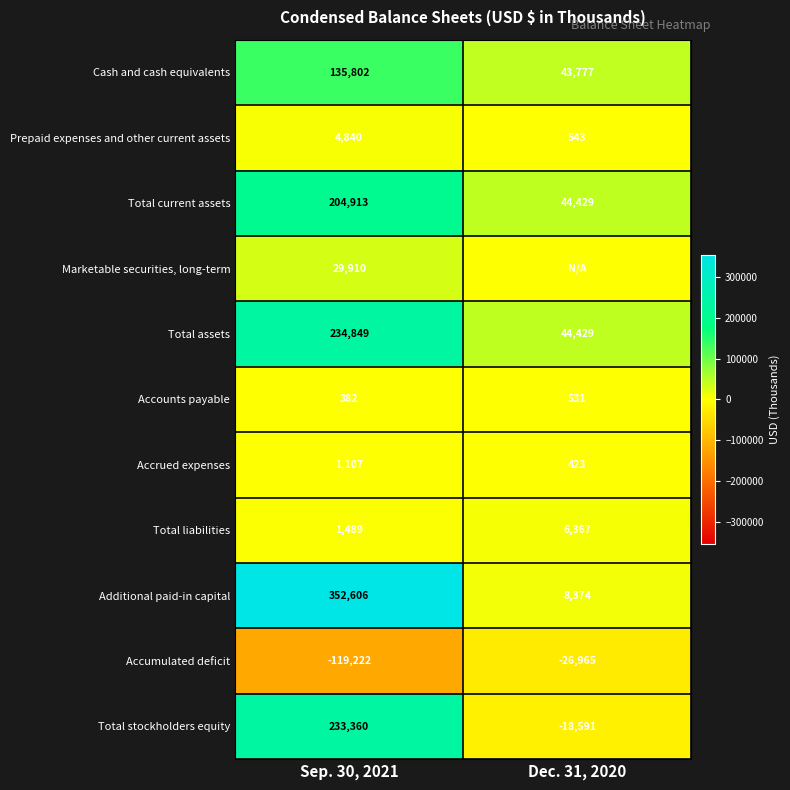

Is the value of Prepaid expenses and other current assets at Sep. 30, 2021 greater than the value of Accumulated deficit at Dec. 31, 2020?

Yes